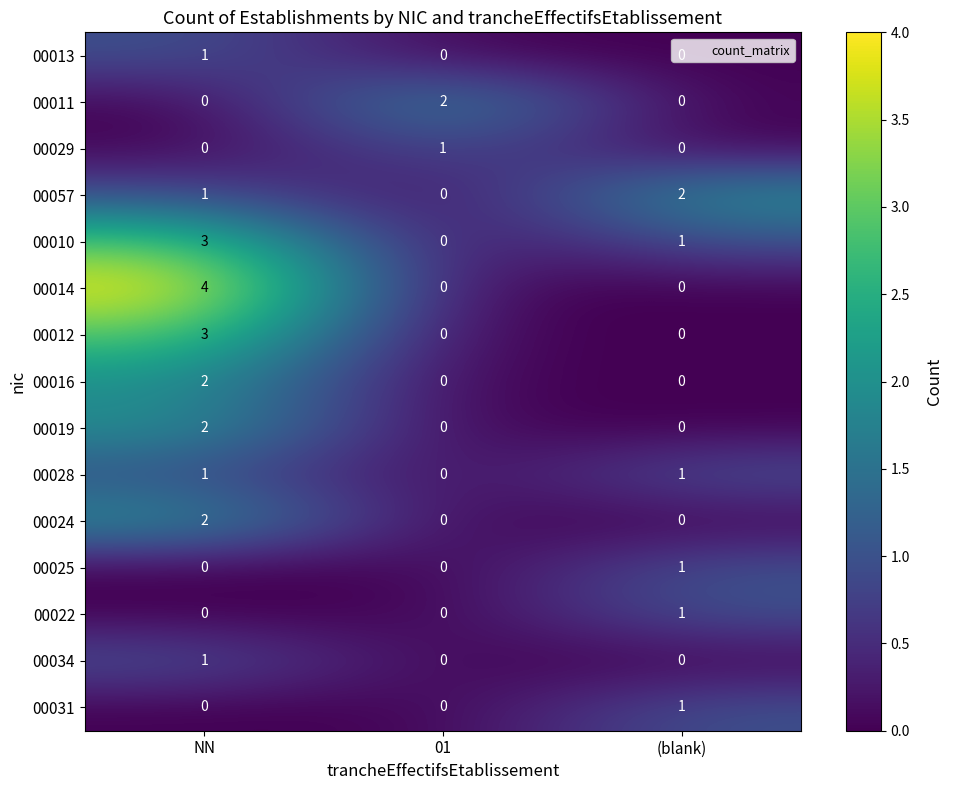

At how many categories does at least one series exceed 3?

1